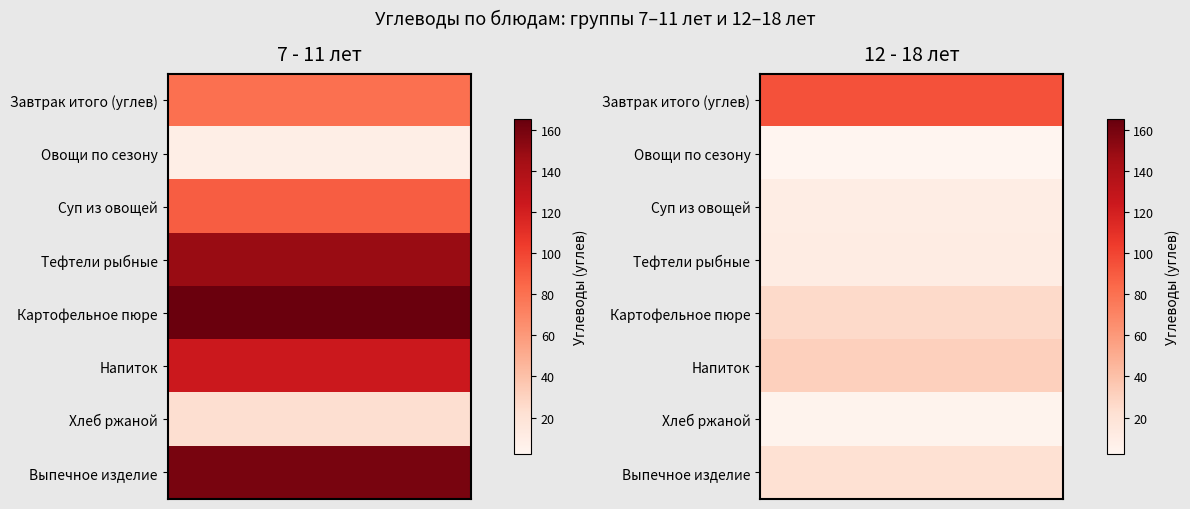

What is the difference between the highest and lowest values at Напиток?

92.6